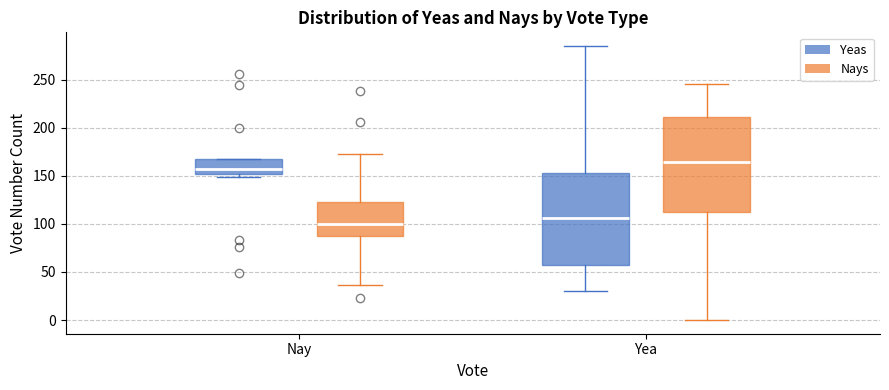

Where is the lower edge of the box for Yea (Yeas) on the y-axis? The values are not printed on the chart, so give them approximately, as read against the axis.

55